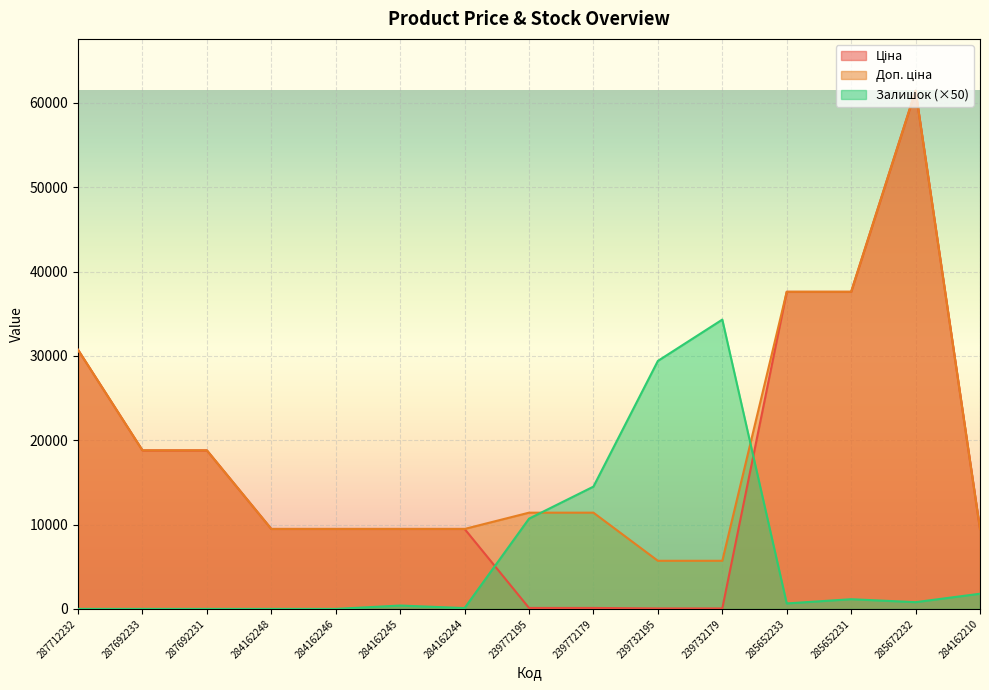

Does the chart display data point markers on the line(s)?

No